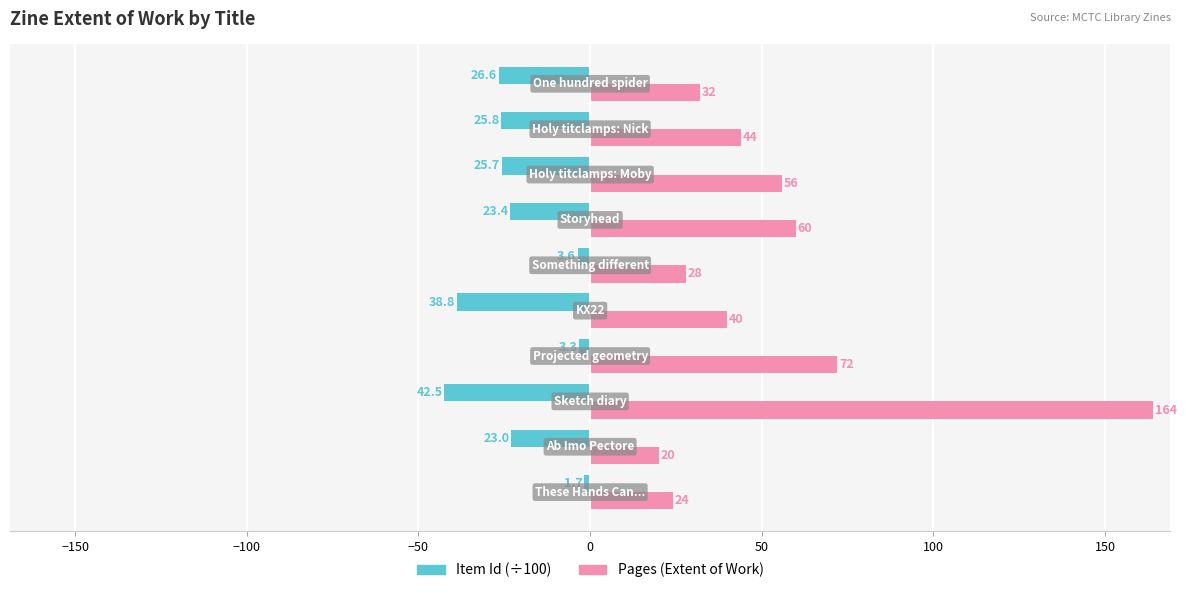

What is the smallest value displayed?

-42.5